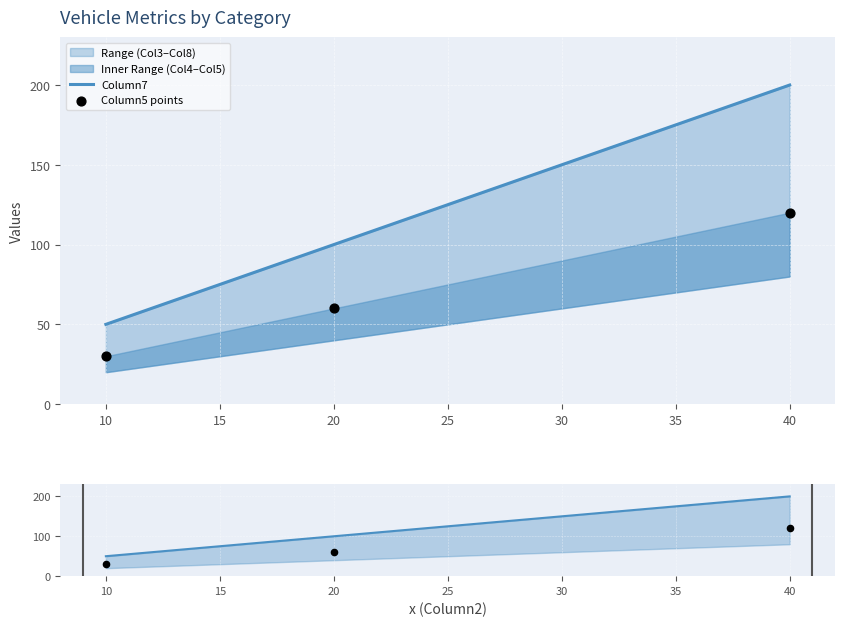

At how many categories does at least one series exceed 72?

2